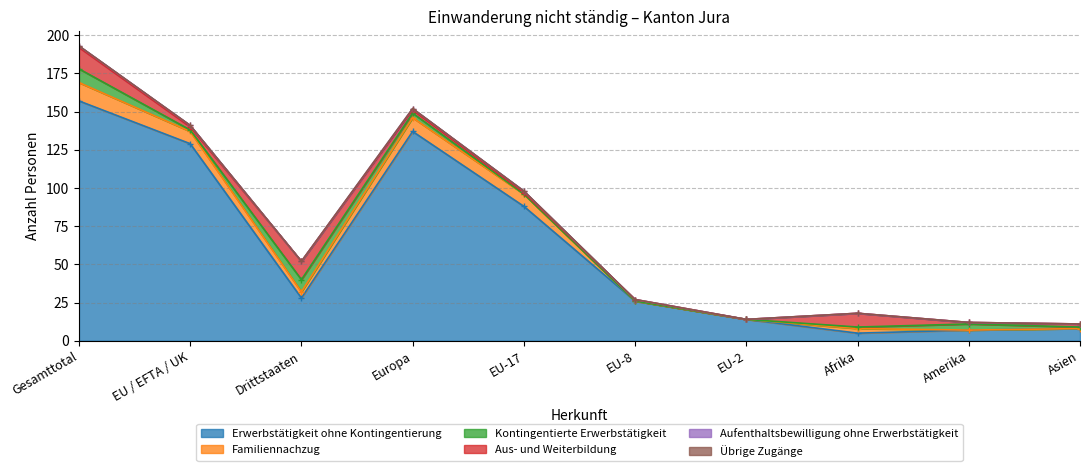

Which series changed the most between Drittstaaten and Amerika?

Erwerbstätigkeit ohne Kontingentierung